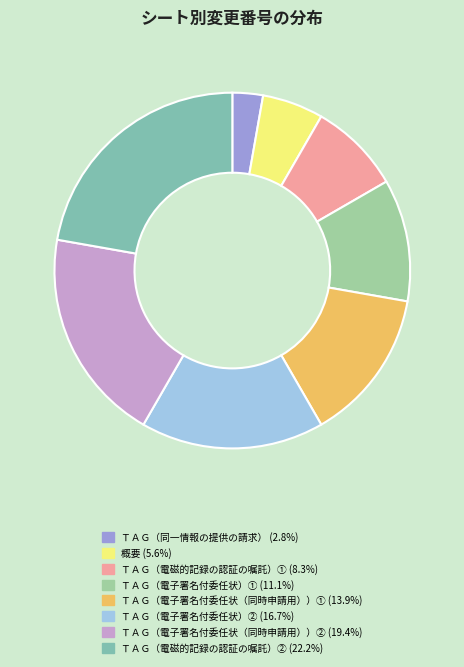

How many segments does this pie chart have?

8